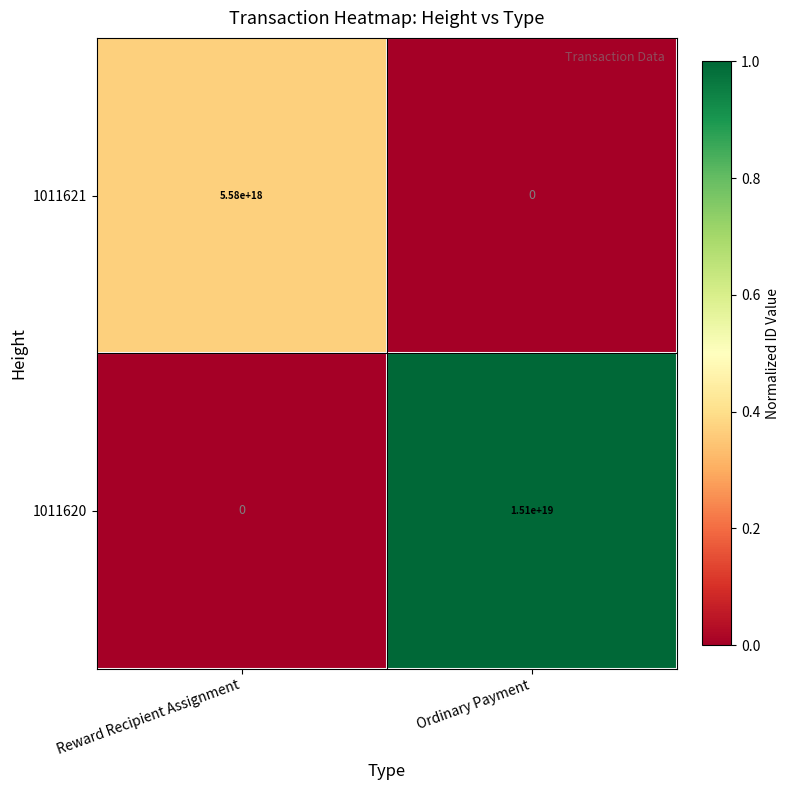

At which category is the sum across all series the highest?

Ordinary Payment